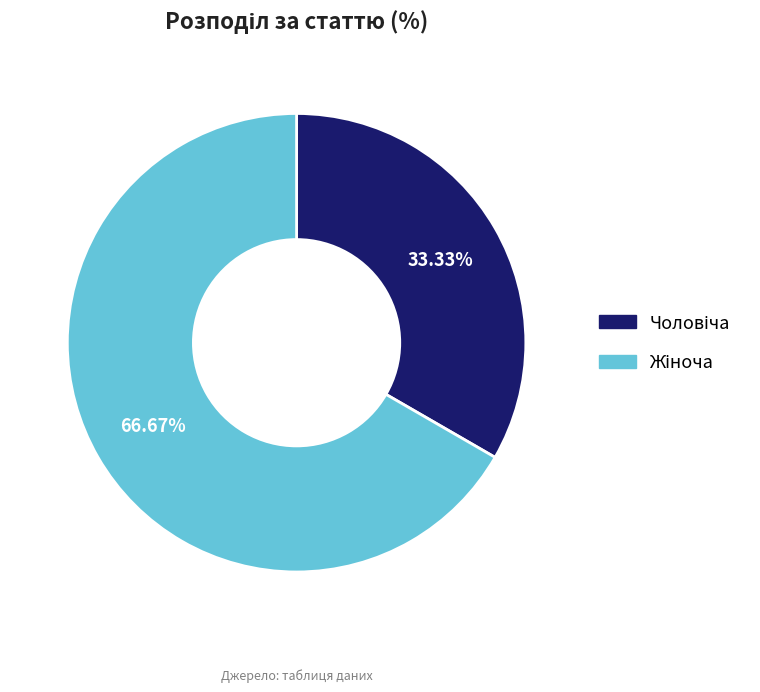

To the nearest percent, what is the average slice percentage?

50%